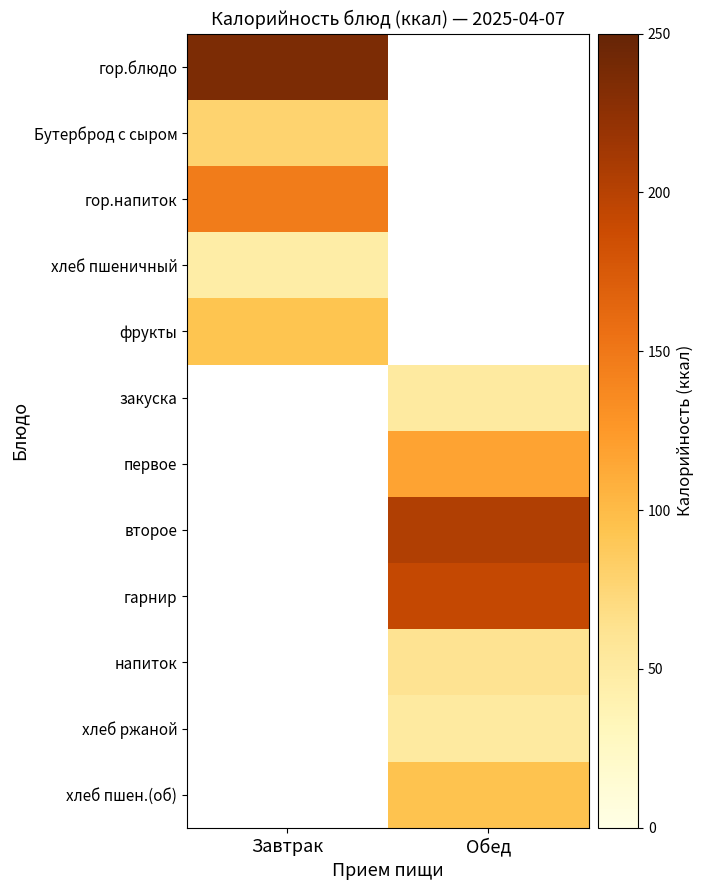

What is the approximate value of первое at Обед?

117.7